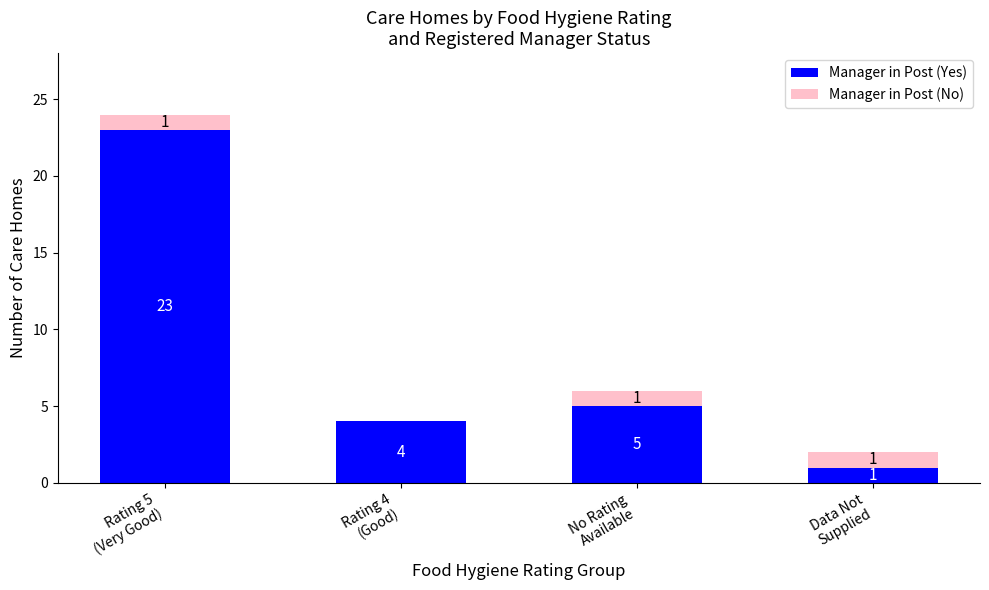

What is the sum of all Manager in Post (Yes) values?

33